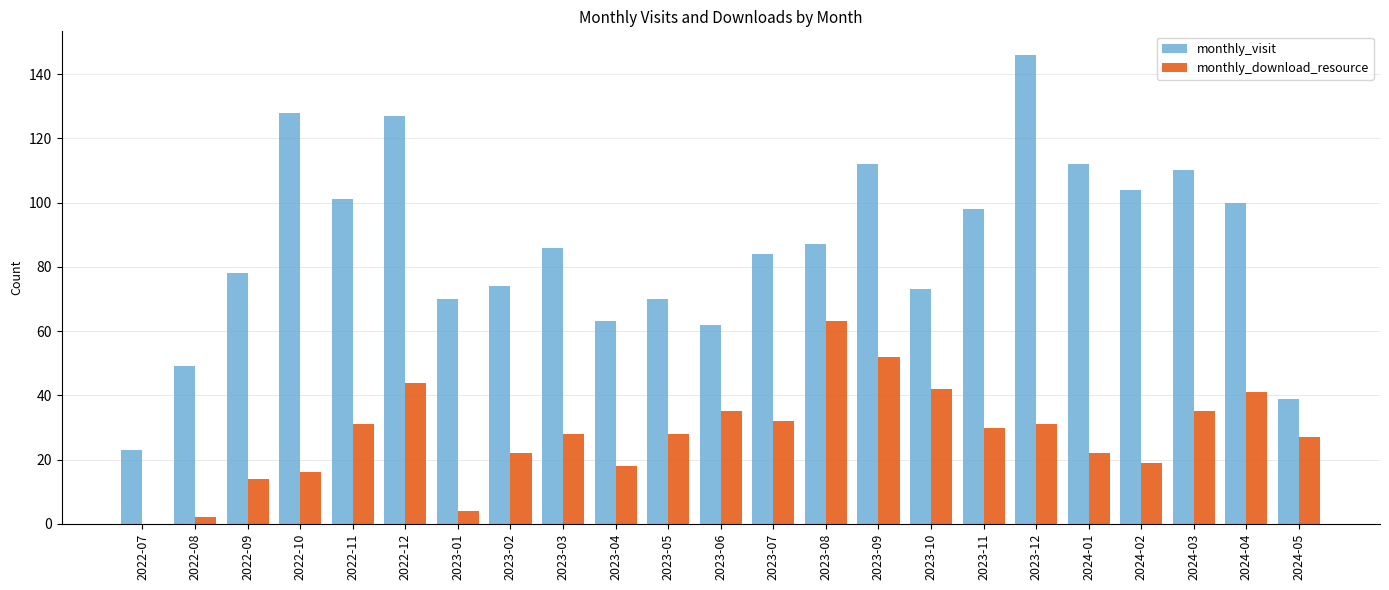

What is the sum of the monthly_visit values at 2023-11 and 2023-09?

210